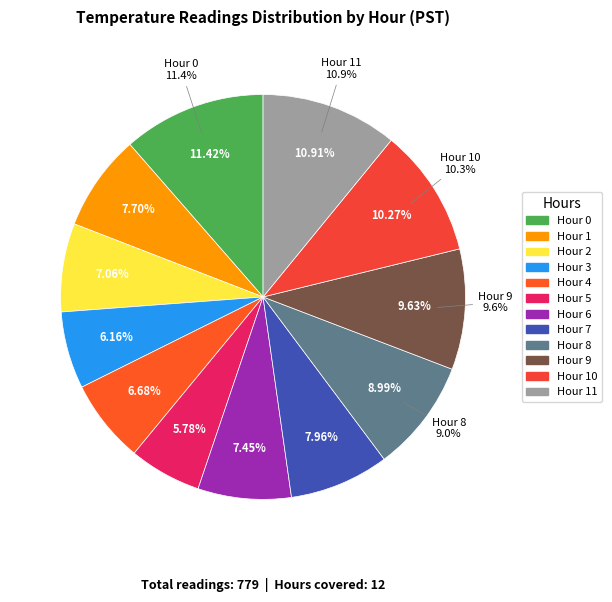

How many slices are in this pie chart?

12